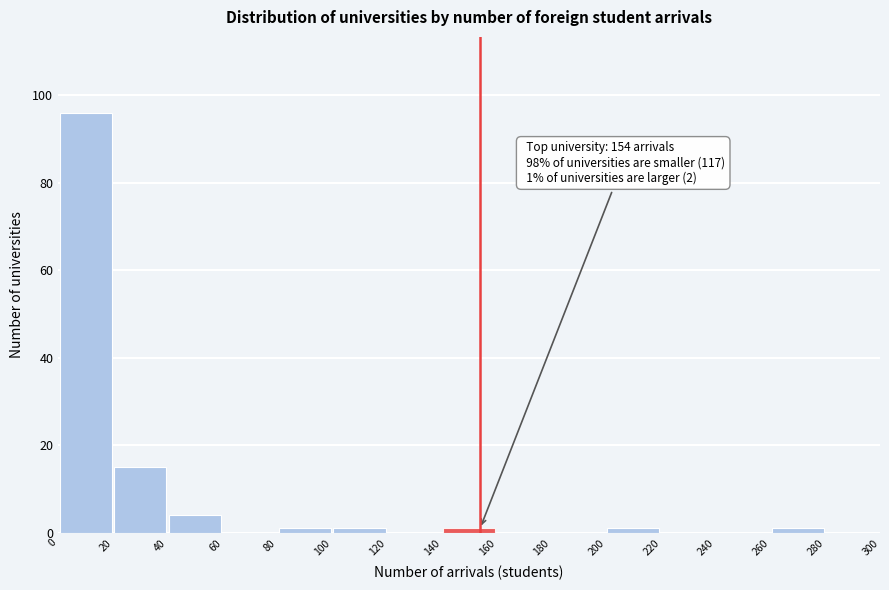

Over which range of the x-axis is the bar tallest?

0 to 20